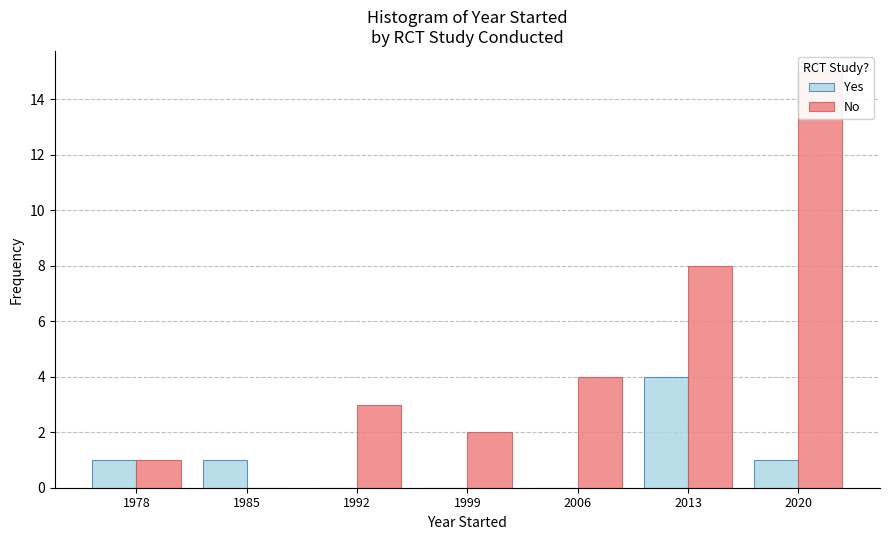

Between 1992 and 2020, which series saw the biggest shift?

No